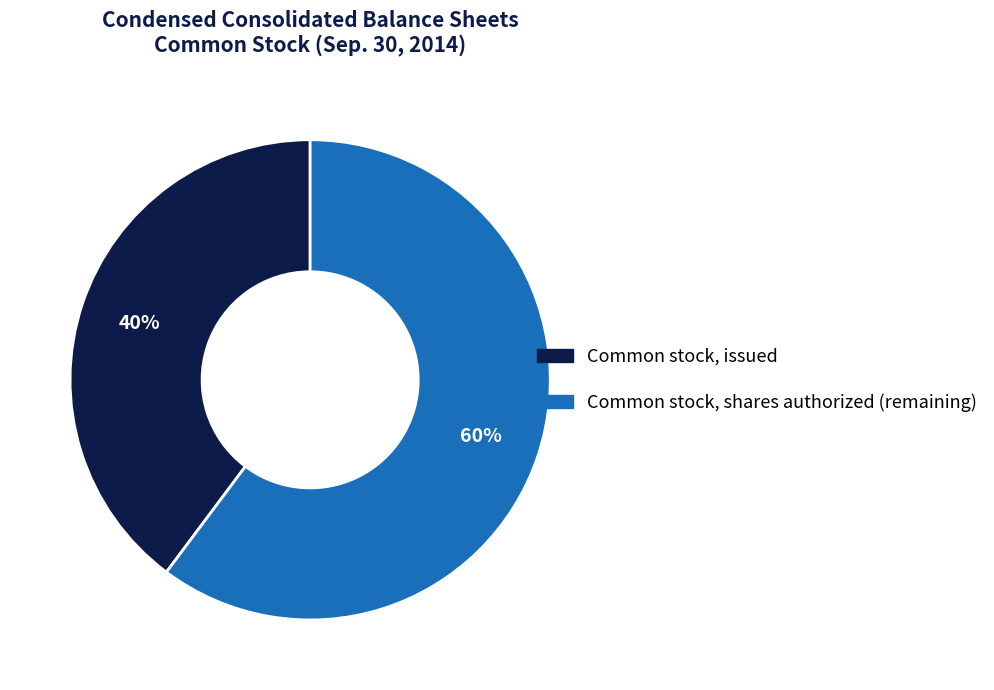

To the nearest percent, what is the average slice percentage?

50%